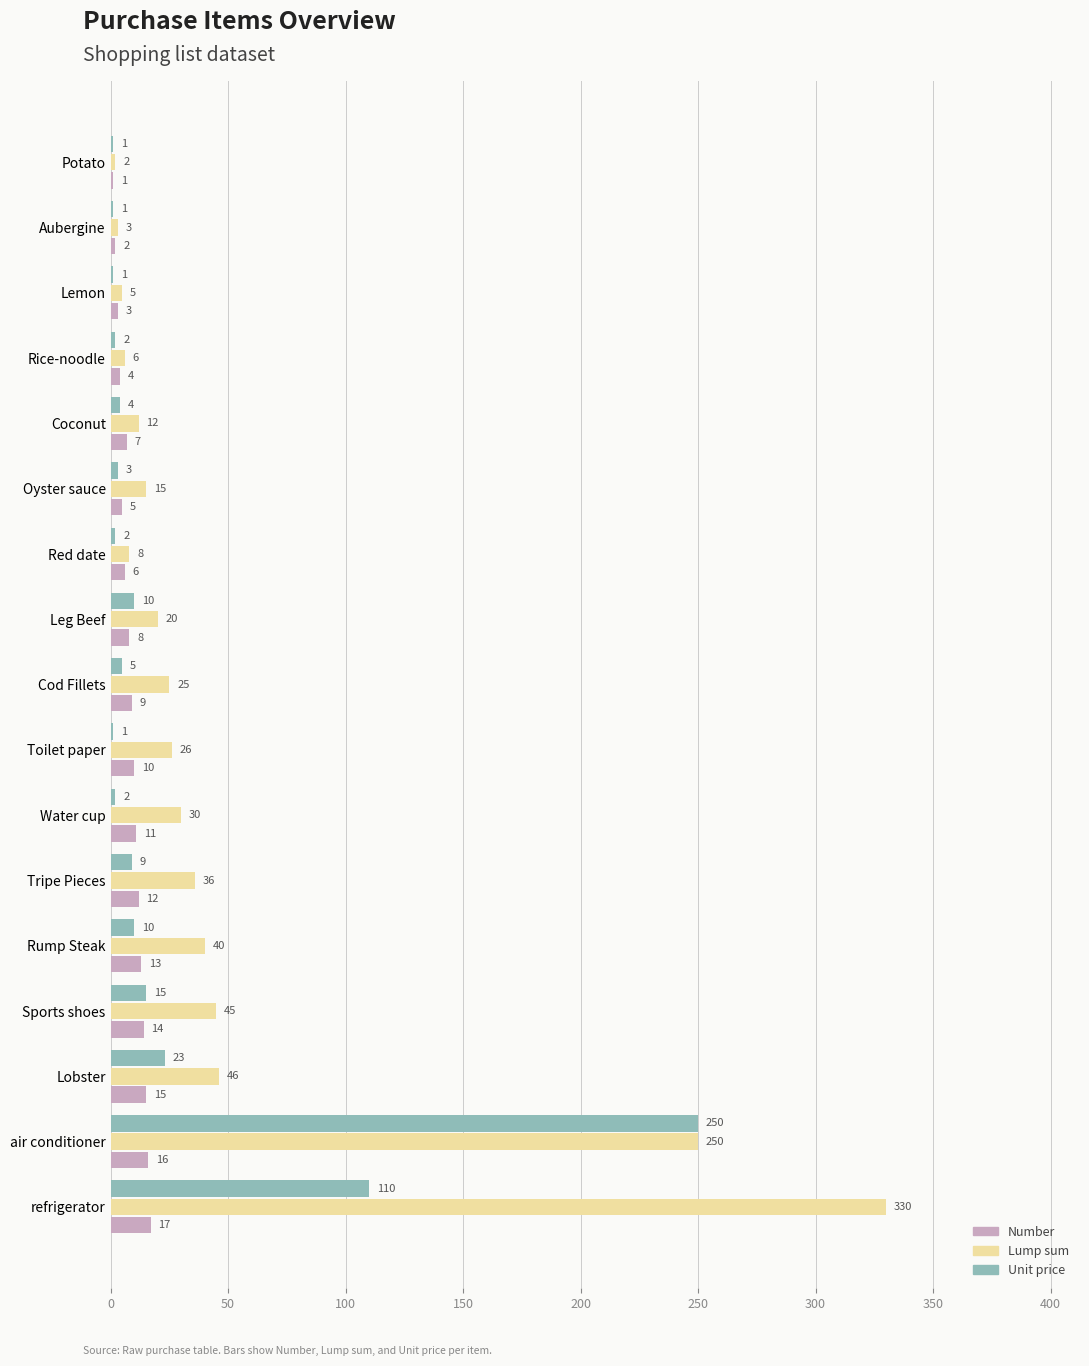

Between Toilet paper and Sports shoes, which series saw the biggest shift?

Lump sum